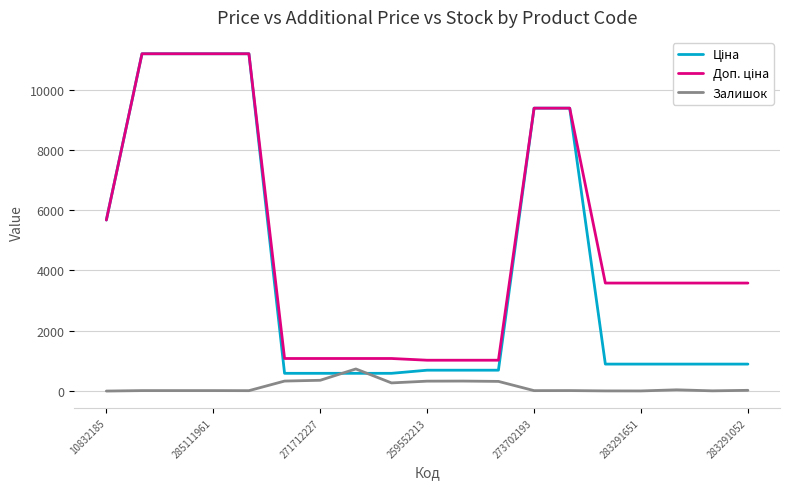

What is the greatest value displayed?

11188.2